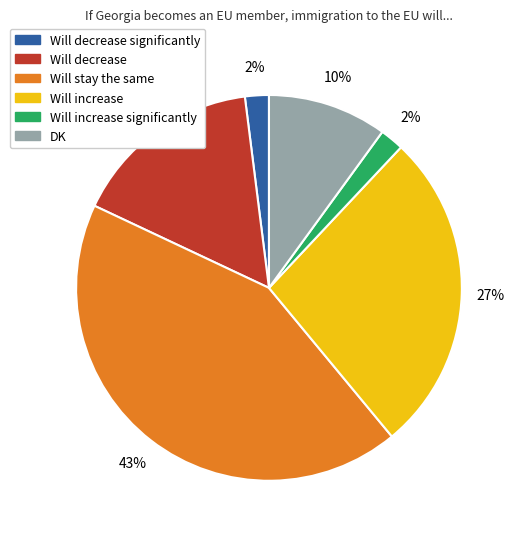

Is there a majority slice in this chart?

No